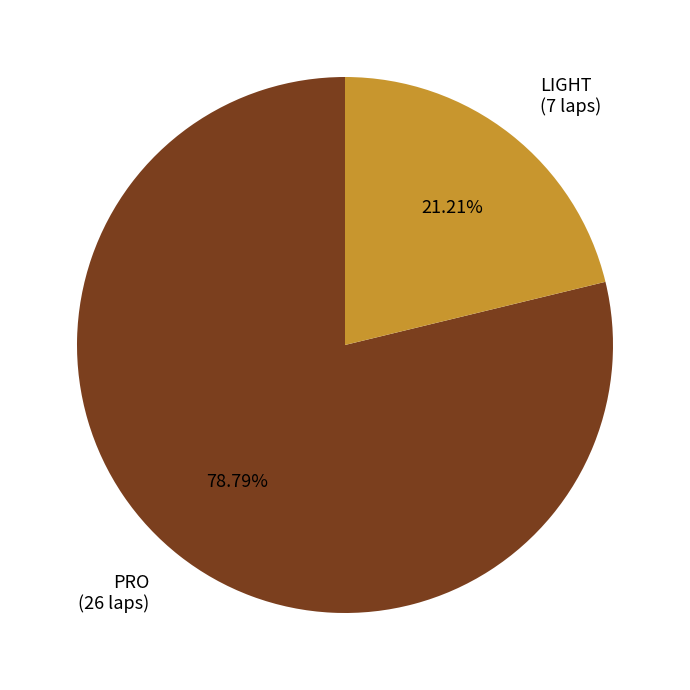

How many slices are in this pie chart?

2